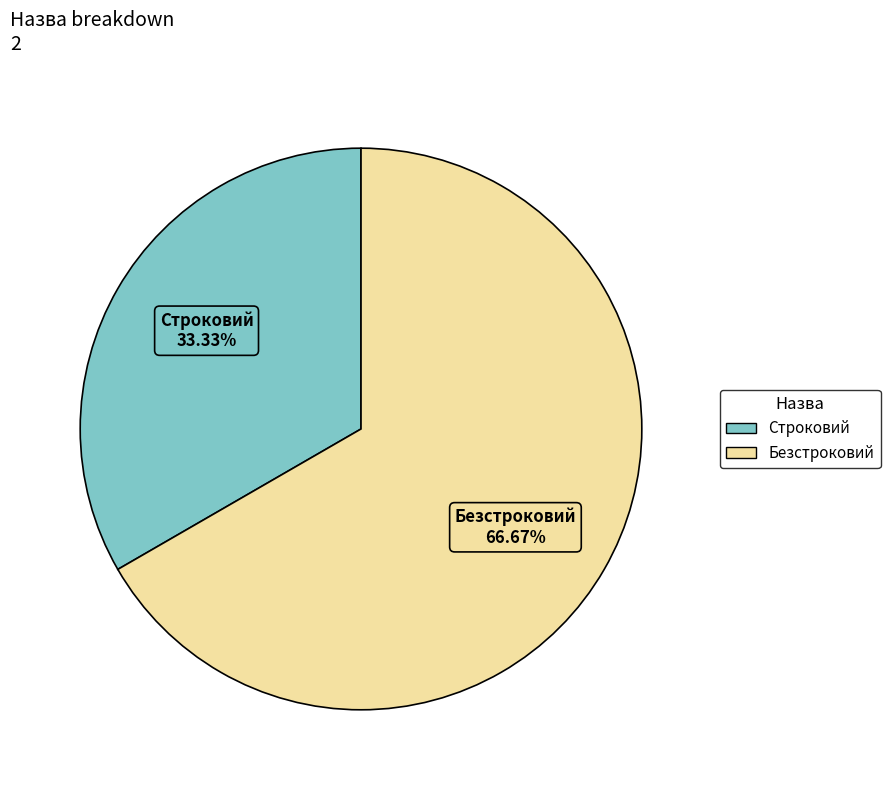

Combined, do Безстроковий and Строковий account for over 50%?

Yes